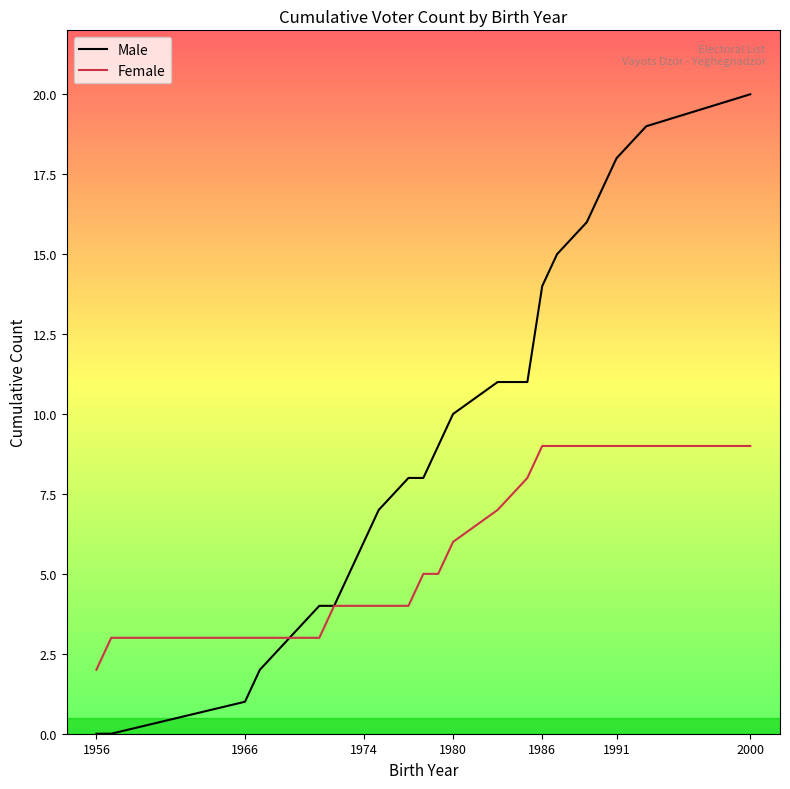

Which series has the largest total across all categories?

Male